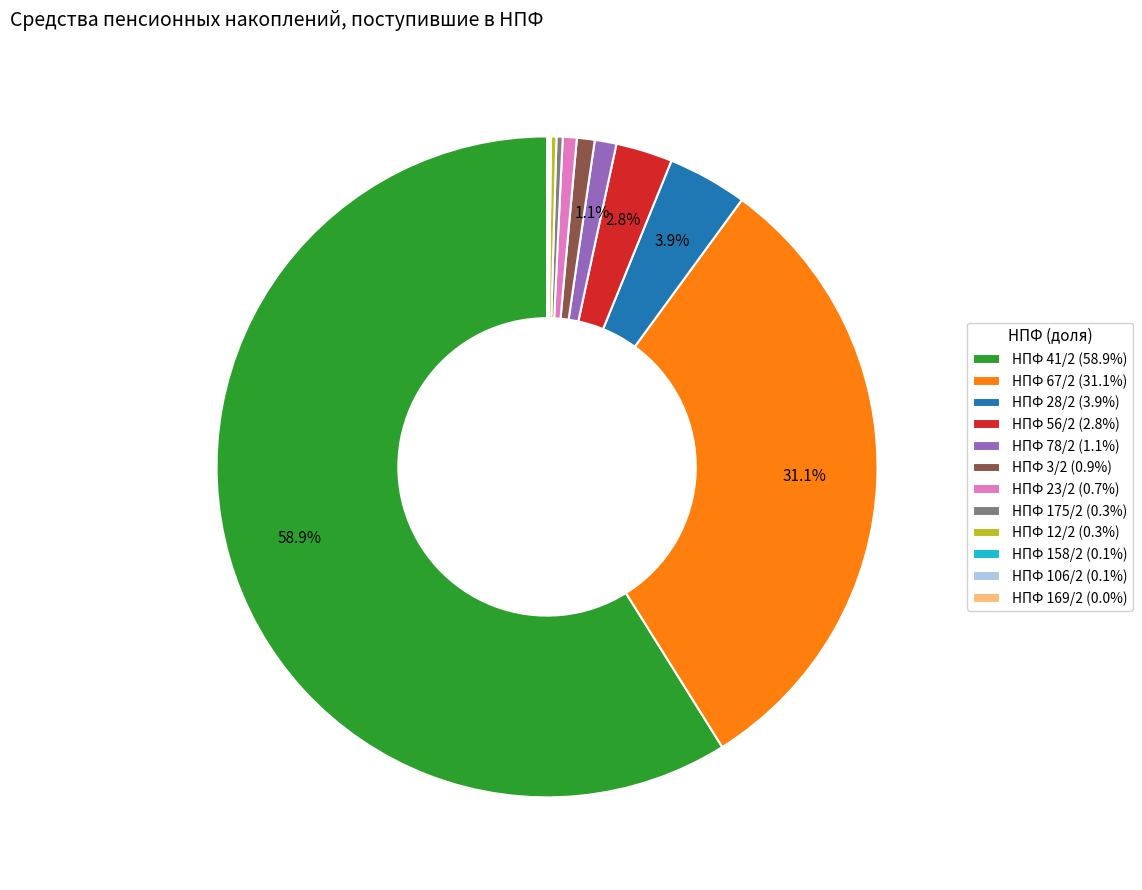

Combined, what portion of the pie is НПФ 56/2 (2.8%) and НПФ 28/2 (3.9%)?

6.7%